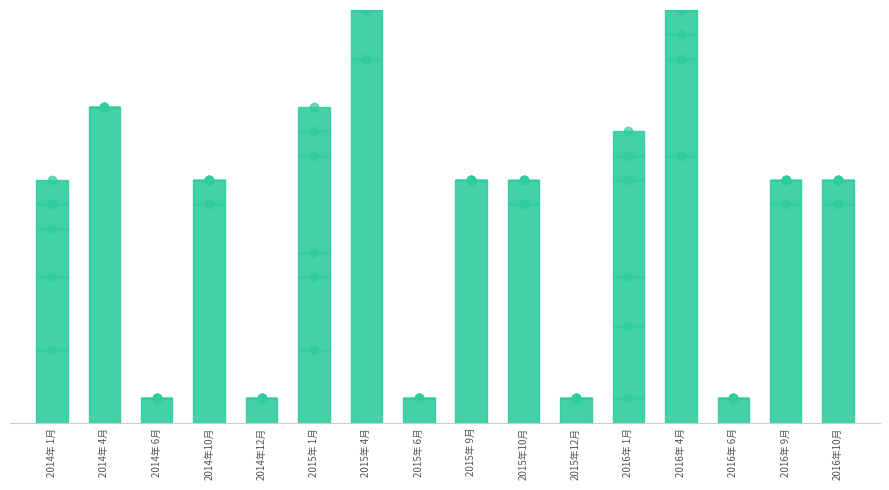

The value of 4千人以上～5千人未満 at 2014年 1月 is 1. True or false?

False